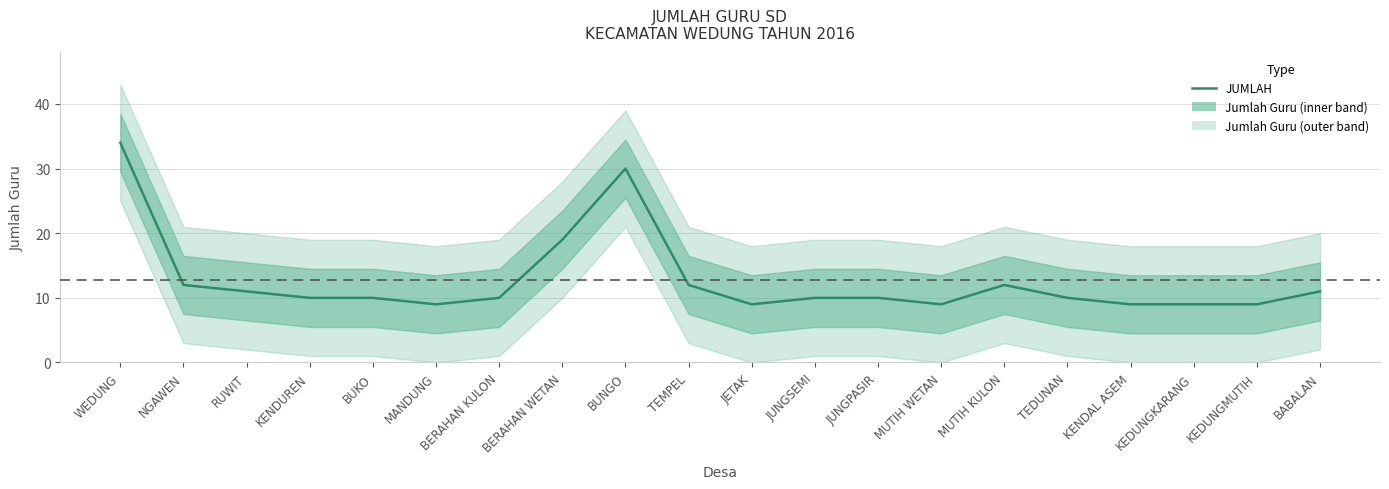

What is the average value?

13